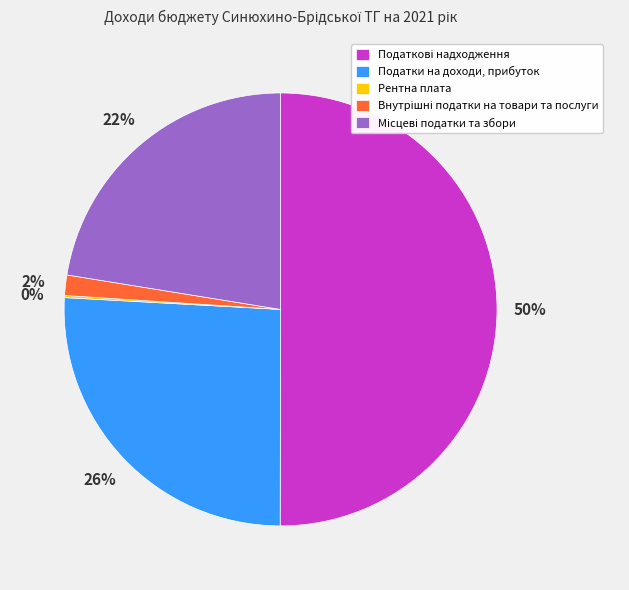

To the nearest percent, what is the difference between the largest and smallest slice percentages?

50%